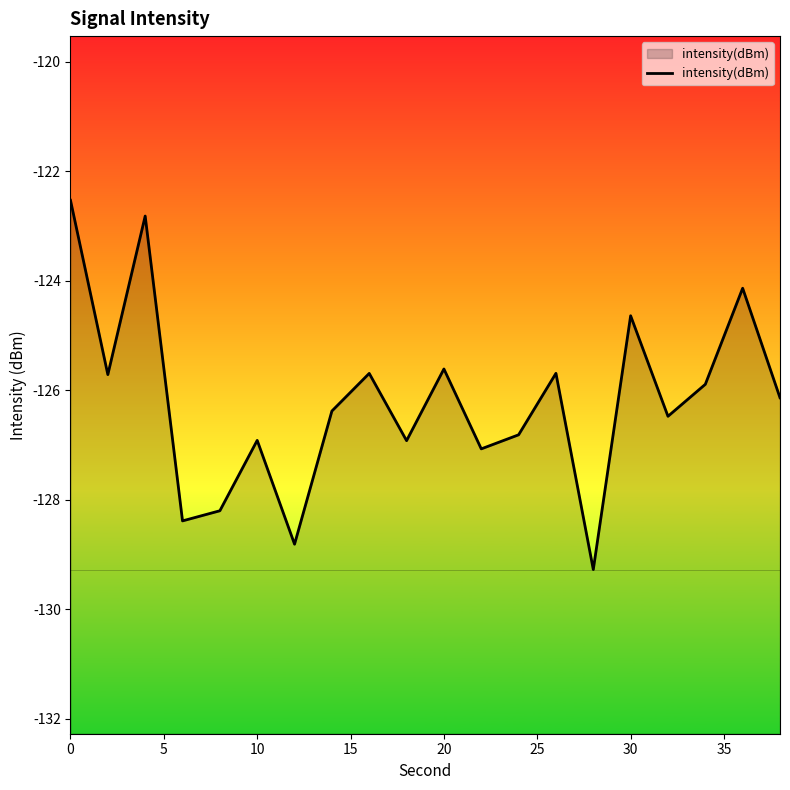

What is the difference between the maximum and minimum values?

6.7